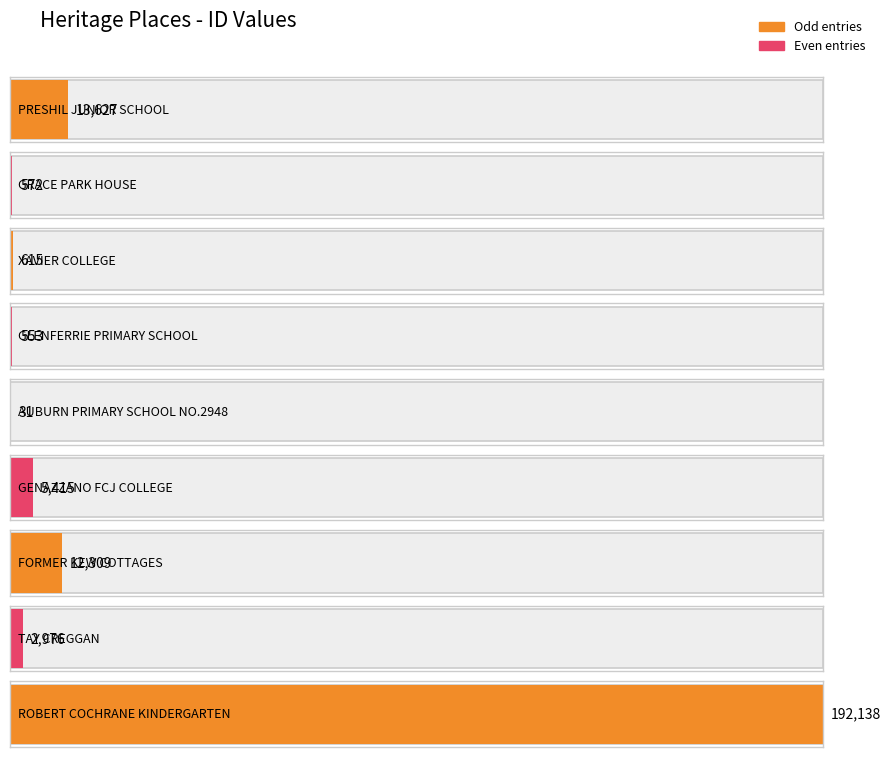

What is the ratio of the value at ROBERT COCHRANE KINDERGARTEN to the value at XAVIER COLLEGE?

312.4